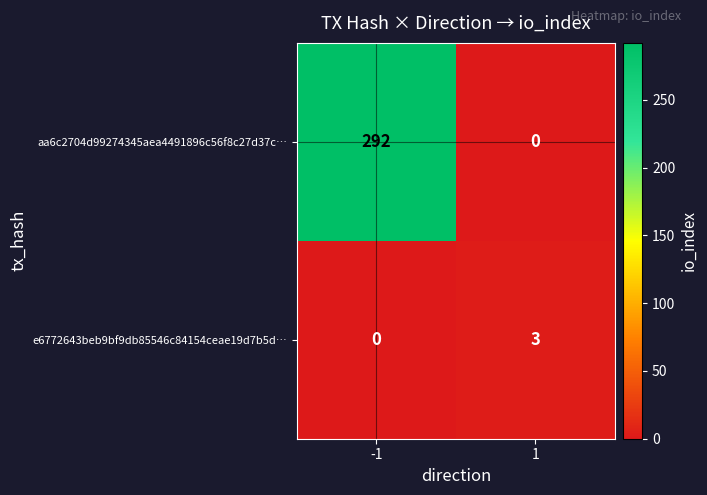

Reading left to right, what are all the values shown in this chart?

aa6c2704d99274345aea4491896c56f8c27d37c…: 292	0
e6772643beb9bf9db85546c84154ceae19d7b5d…: 0	3